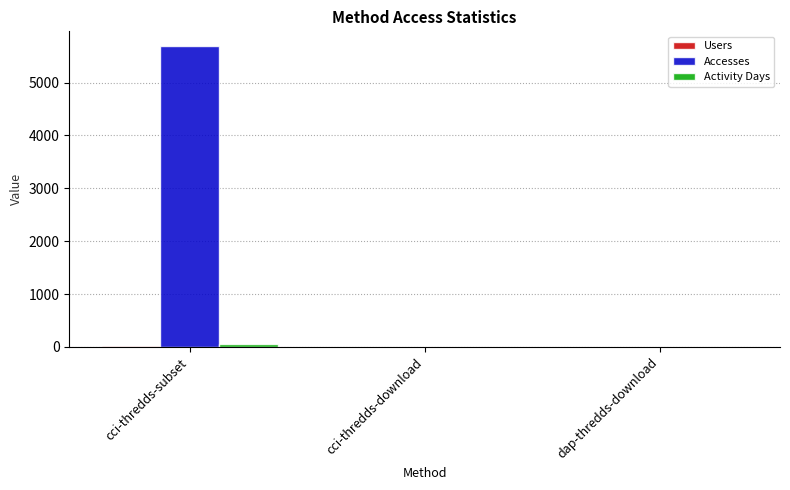

Which series has the largest range (max minus min)?

Accesses